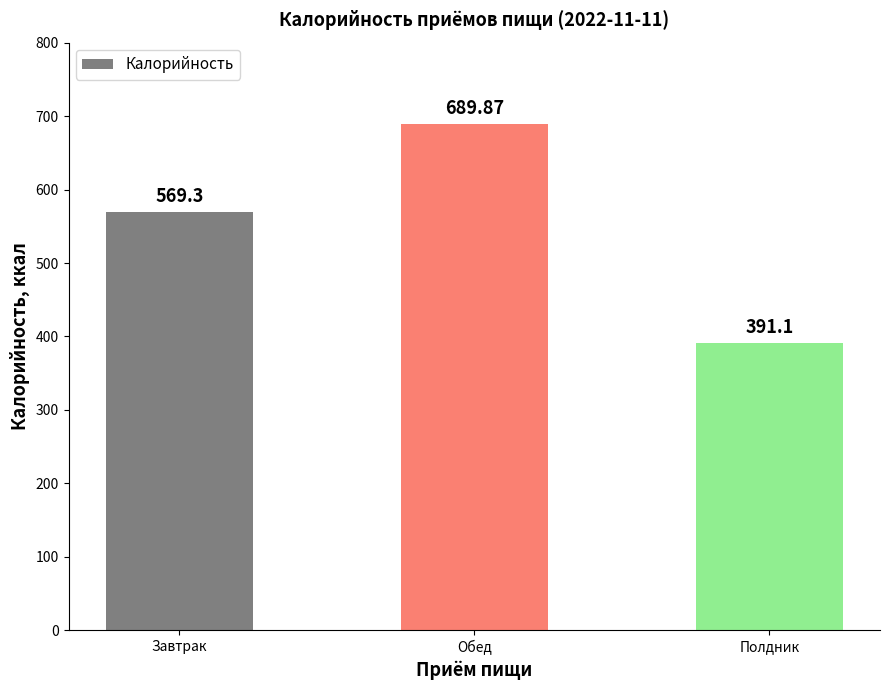

Does the chart contain any negative values?

No